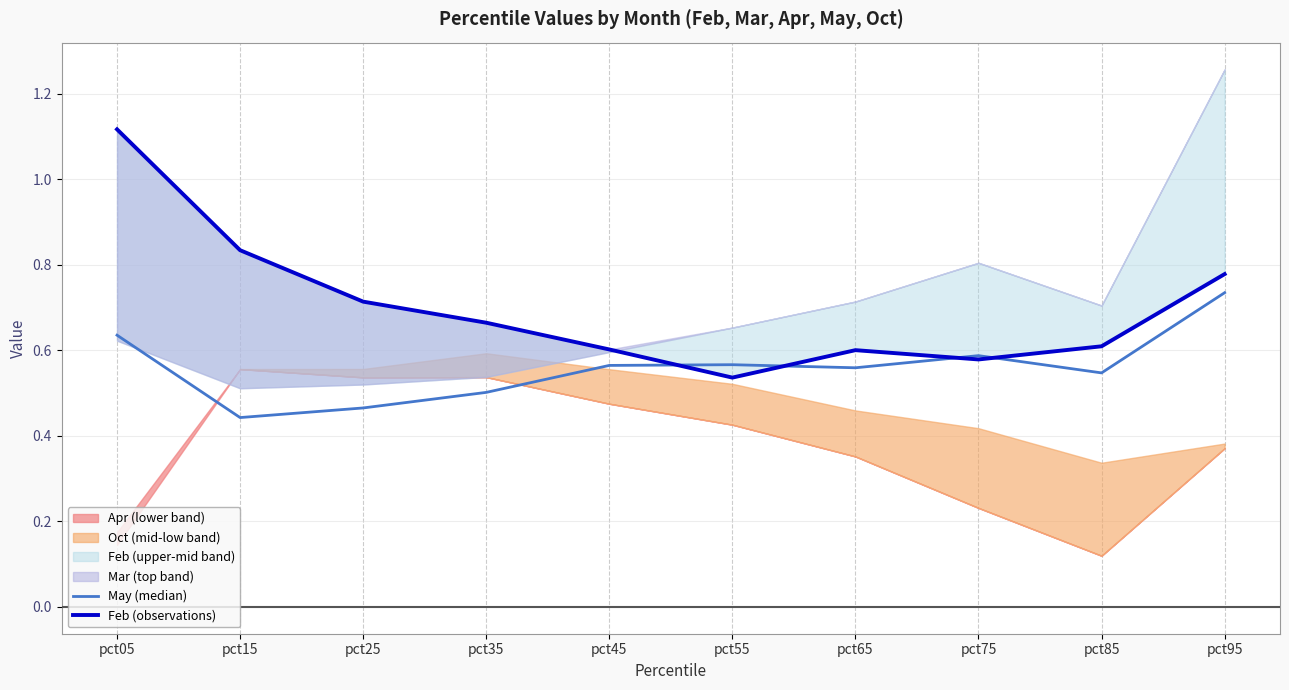

Is it true that May (median) equals 0.2 at pct65?

False